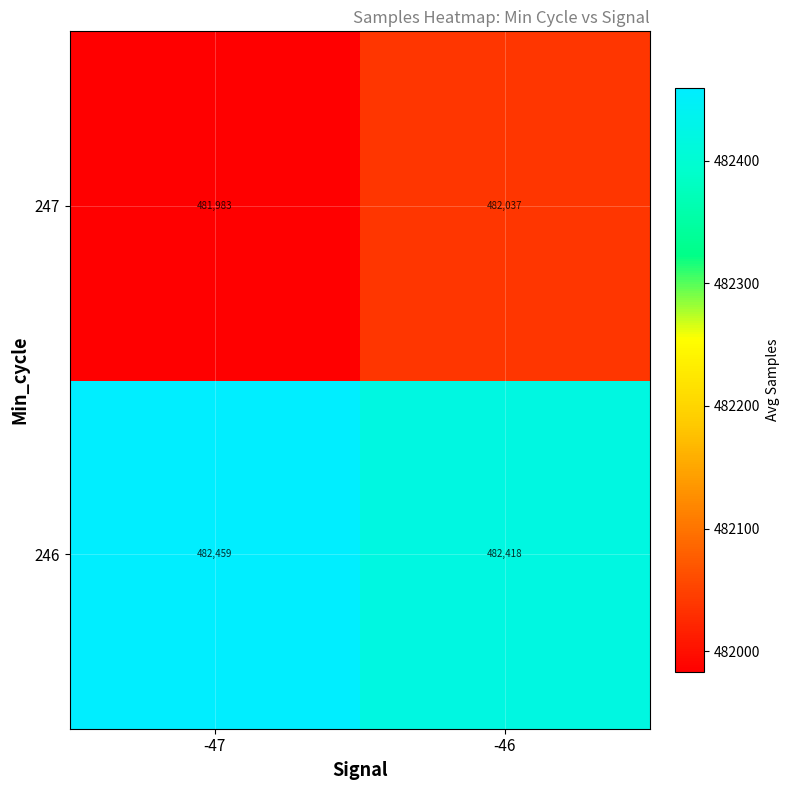

What is the total value across all series at -46?

964455